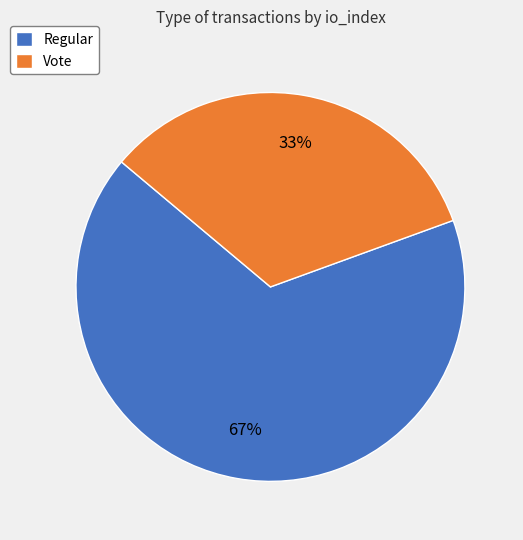

True or false: Regular accounts for 67% of the total.

True